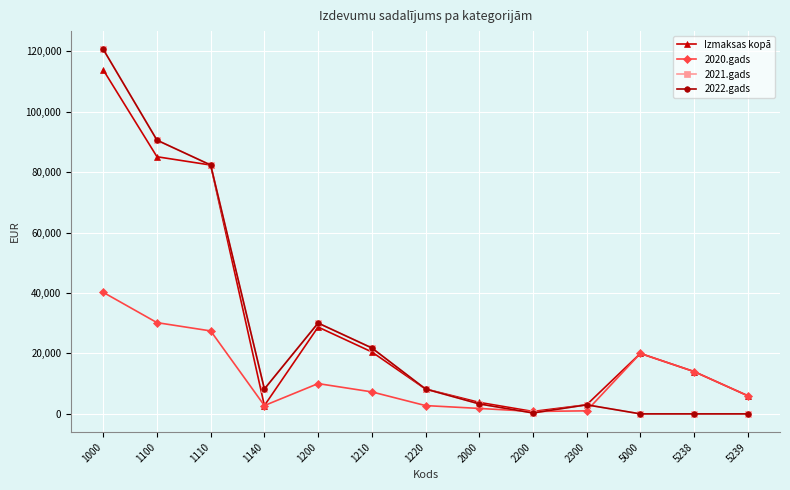

Rank the series at 1200 from highest to lowest value.

2021.gads, 2022.gads, Izmaksas kopā, 2020.gads